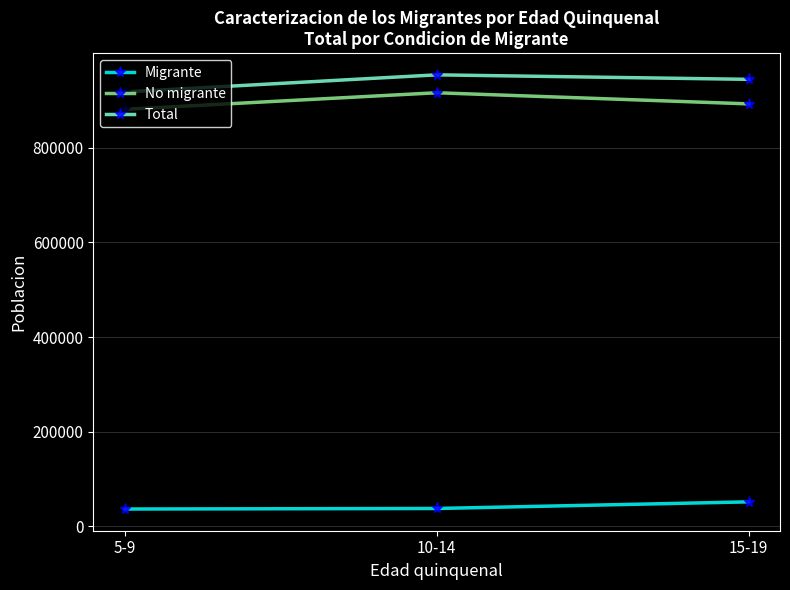

What is the value of the No migrante point at the 1st from the left?

880900